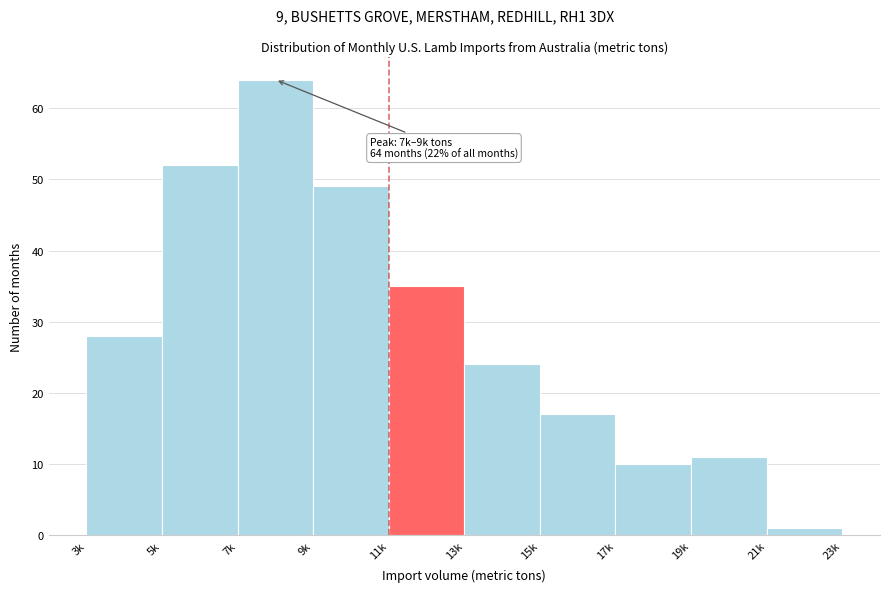

Reading left to right, what are all the values shown in this chart?

3k=28	5k=52	7k=64	9k=49	11k=35	13k=24	15k=17	17k=10	19k=11	21k=1